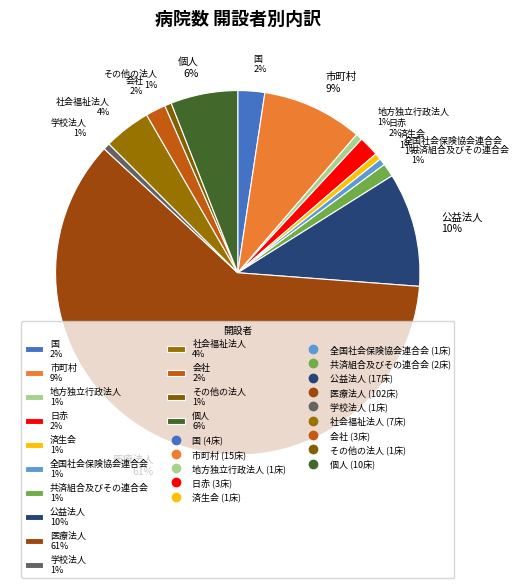

Which has a higher value, 公益法人 or その他の法人?

公益法人